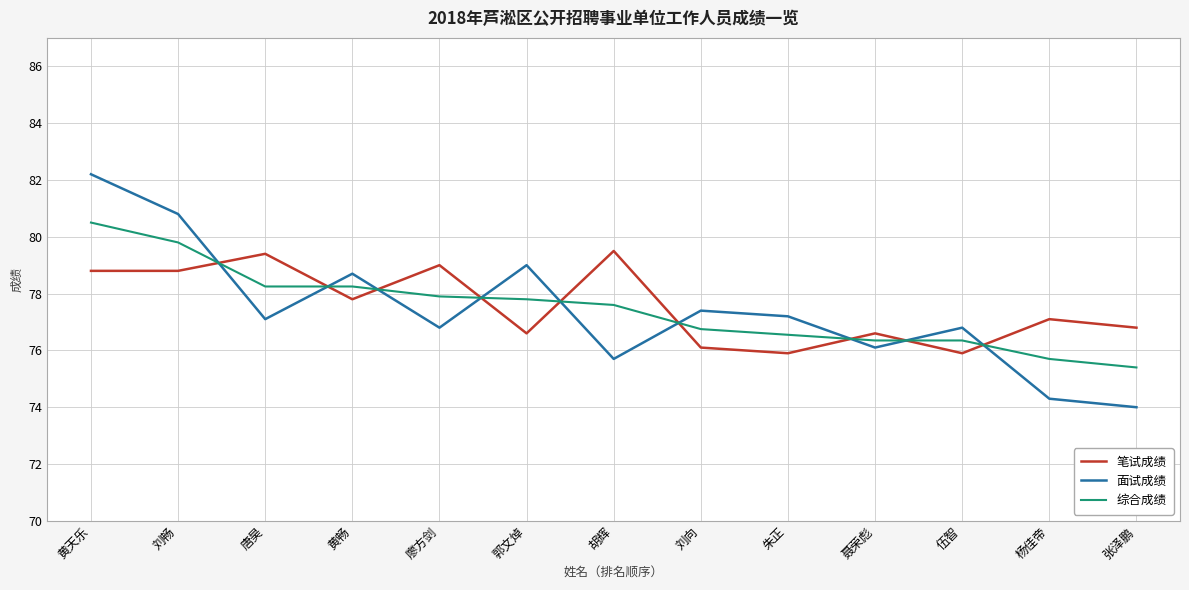

Where is the first local maximum for 笔试成绩?

唐昊